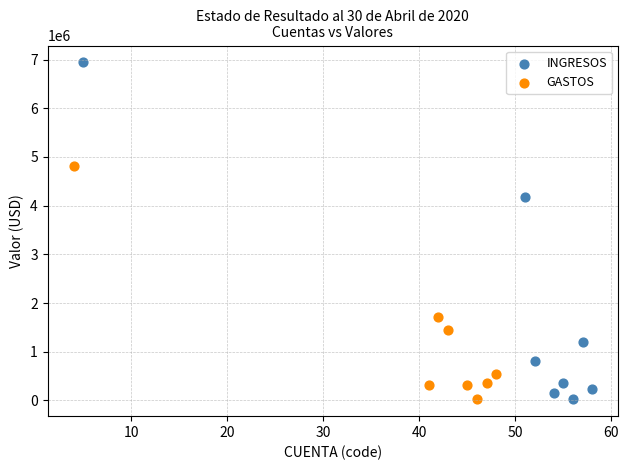

Which series has the largest Y range (max minus min)?

INGRESOS